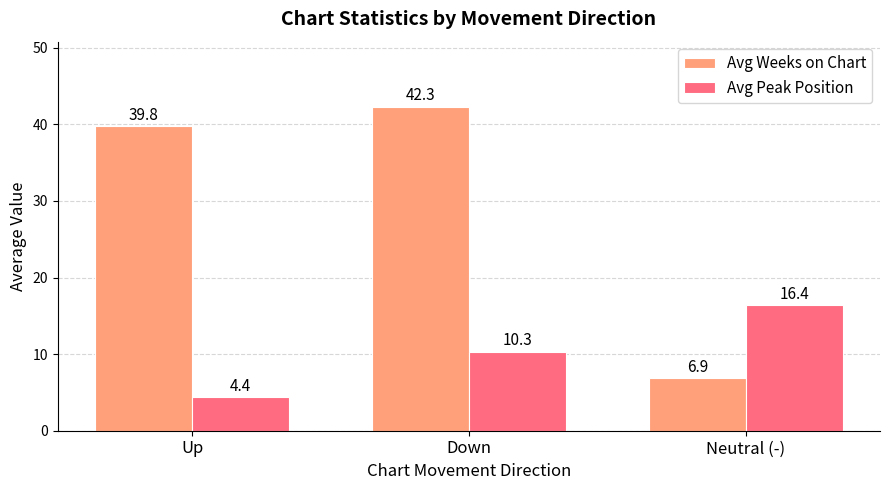

The Avg Peak Position series shows 10.3 at Down. True or false?

True